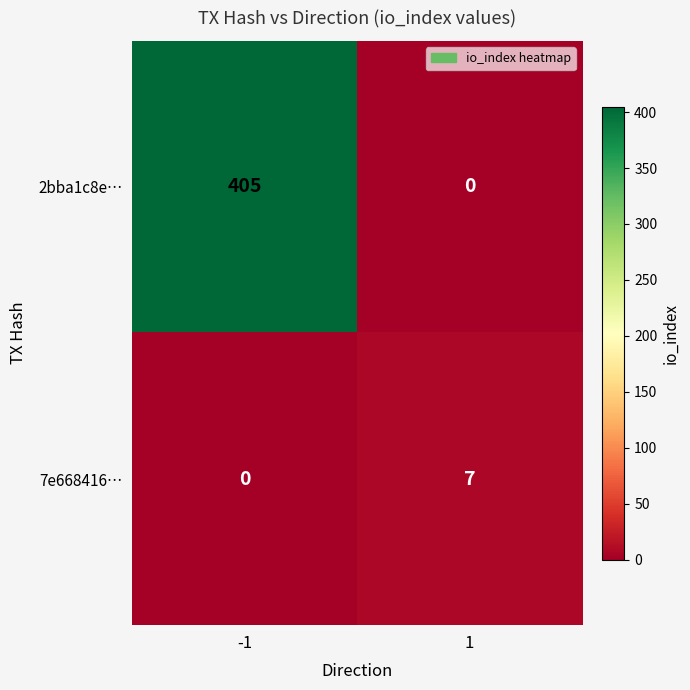

Which category has the highest value across all series?

-1